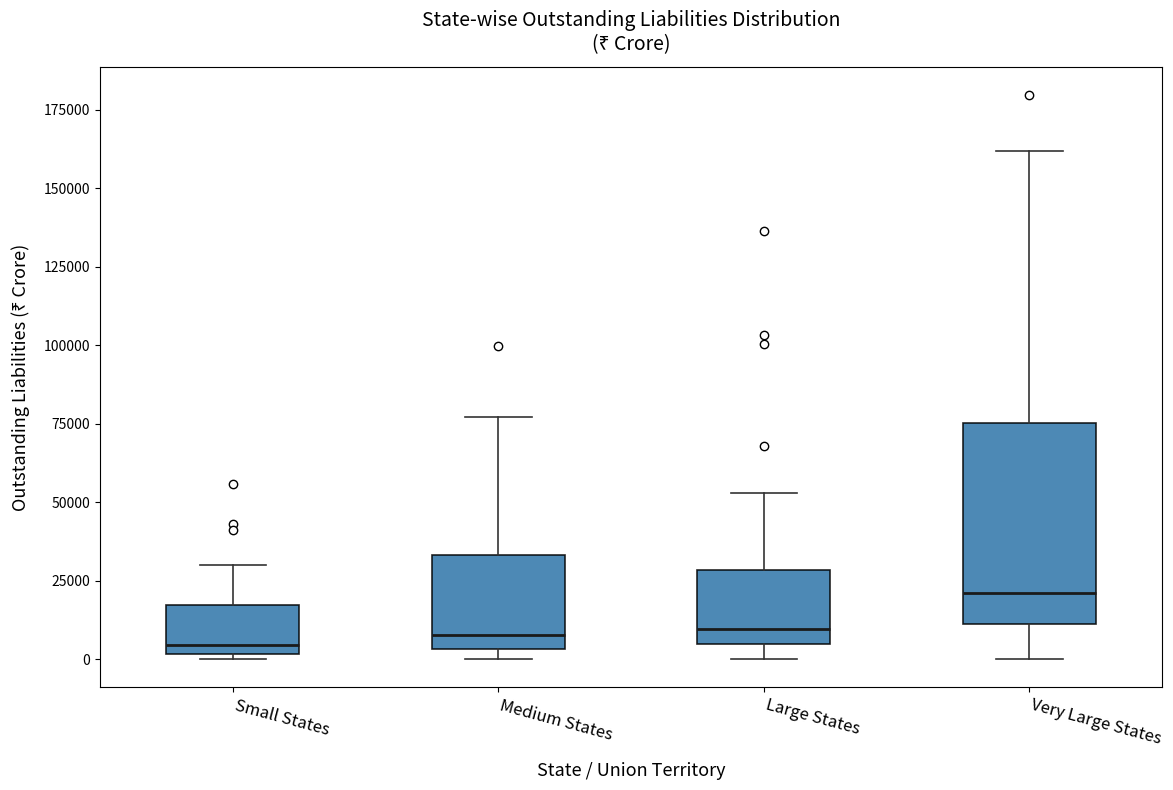

Which box is the tallest, from its lower edge to its upper edge?

Very Large States